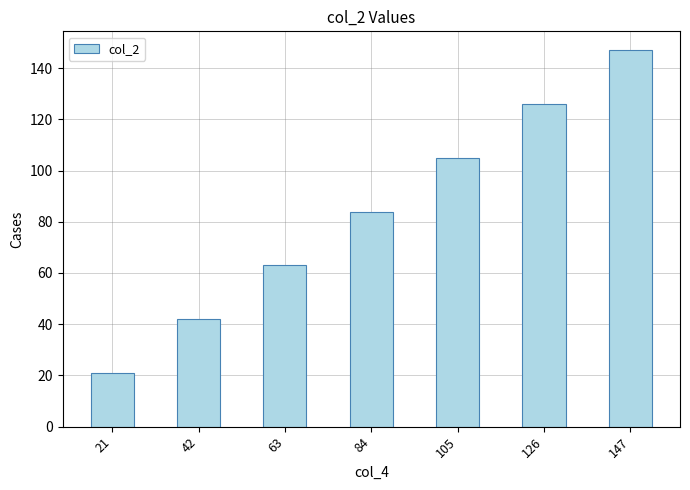

Which has a higher value, 147 or 84?

147